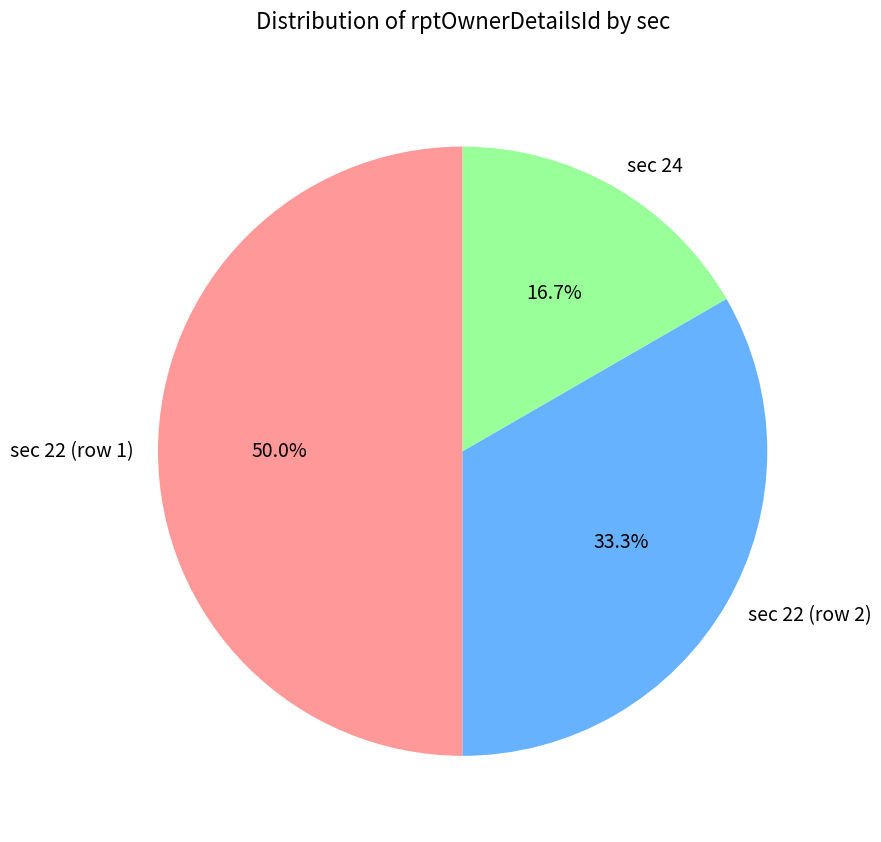

How many segments does this pie chart have?

3